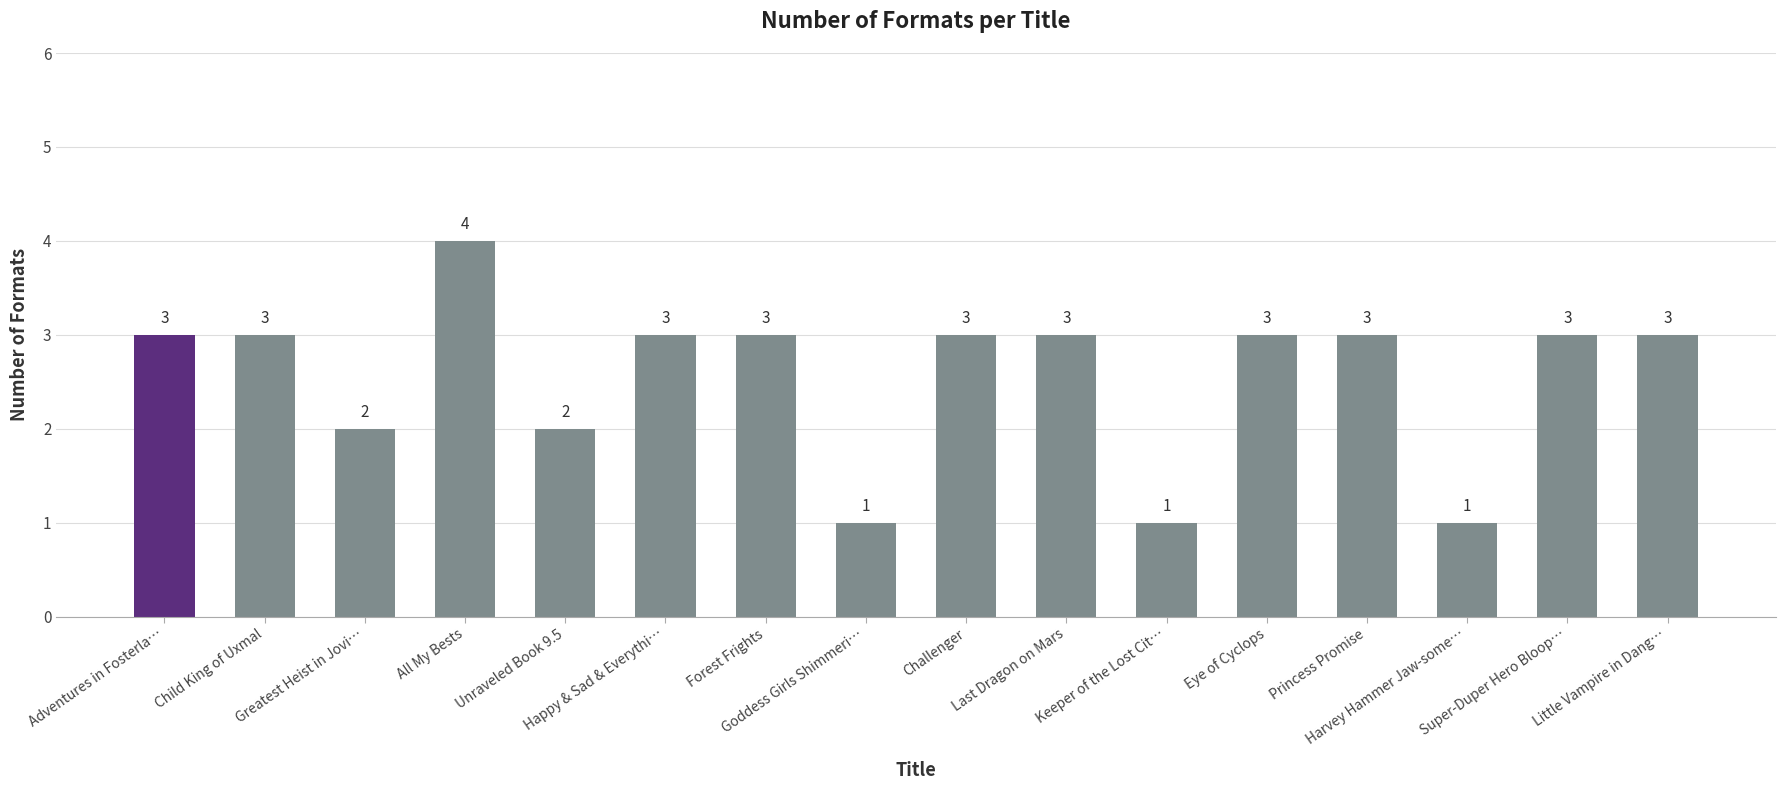

How many values are between 2 and 3?

12